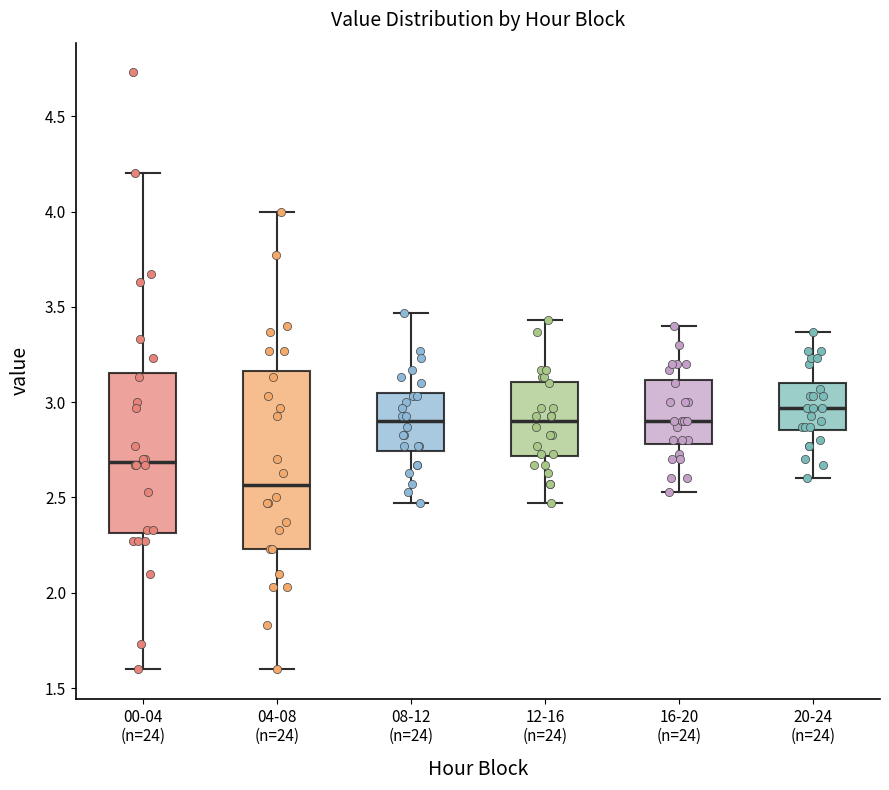

Where does the lower whisker of the box for 16-20 (n=24) end on the y-axis? The values are not printed on the chart, so give them approximately, as read against the axis.

2.55